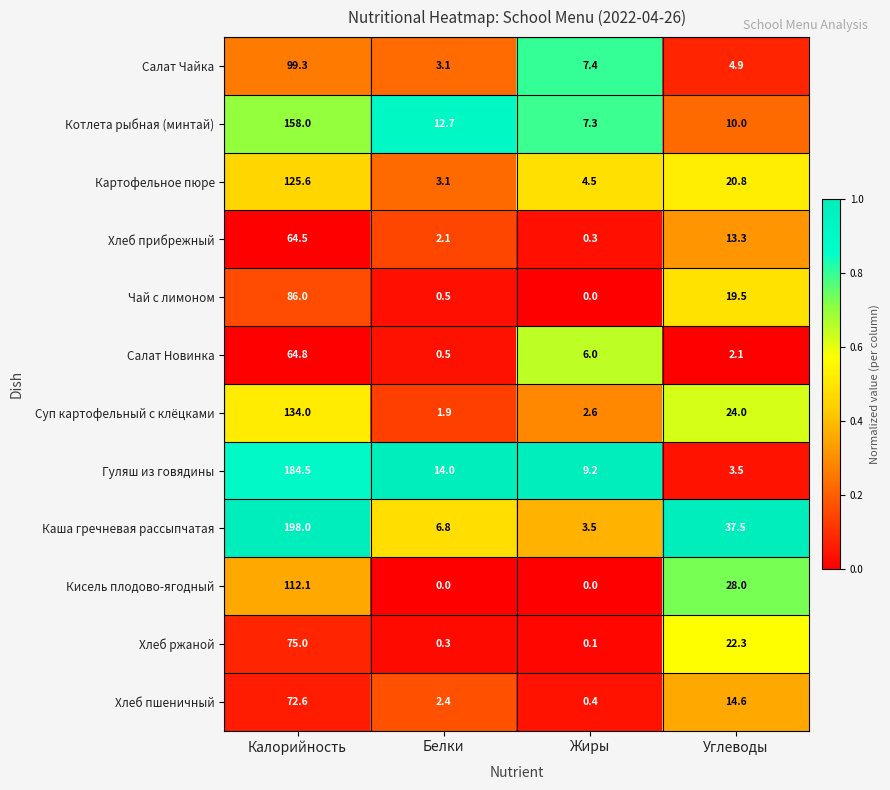

What is the maximum value for Хлеб пшеничный?

72.6